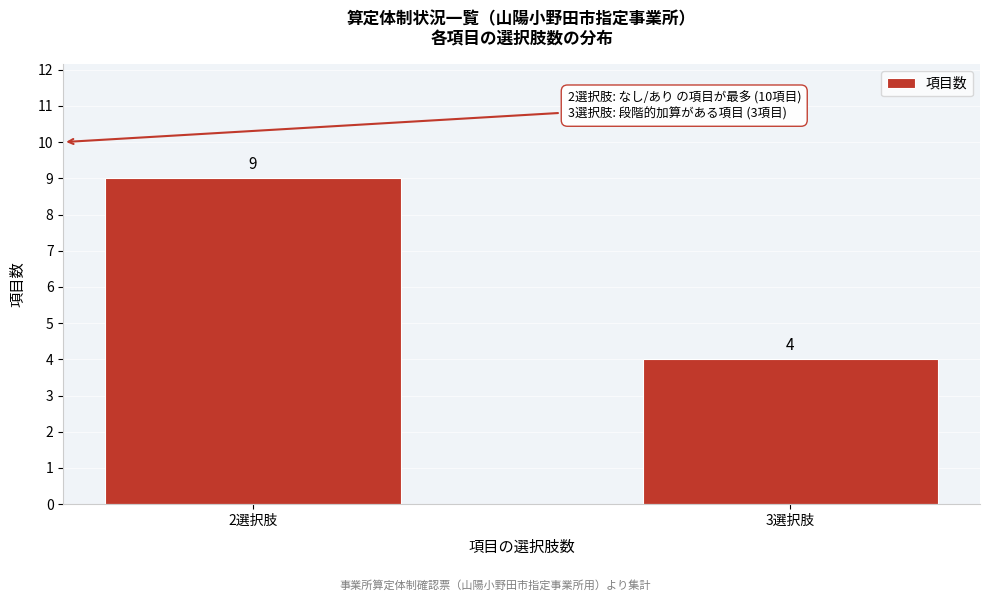

Reading right to left, what are all the values shown in this chart?

3選択肢=4	2選択肢=9